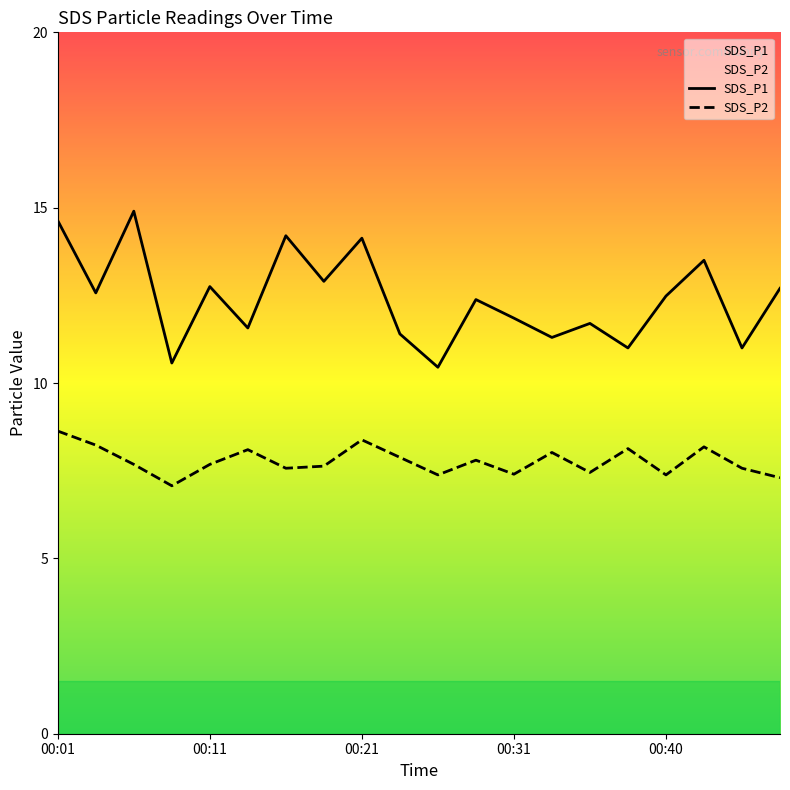

How many data points in SDS_P1 are less than 12?

9